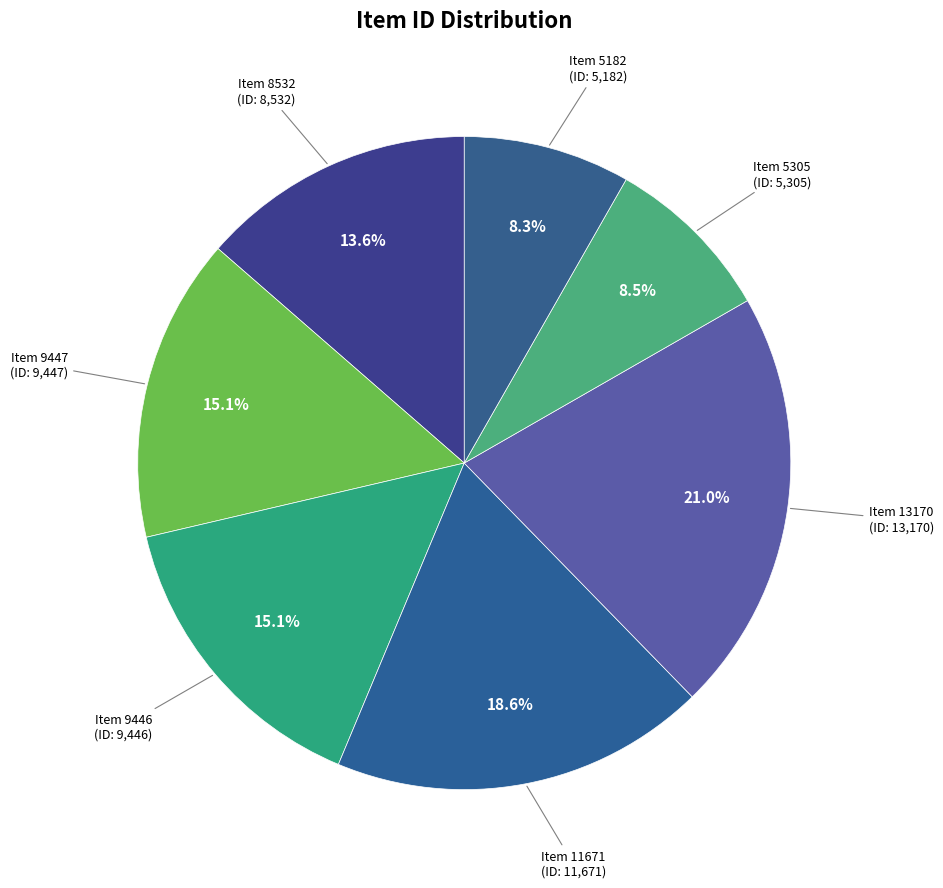

Which category has the smallest portion of the pie?

Item 5182